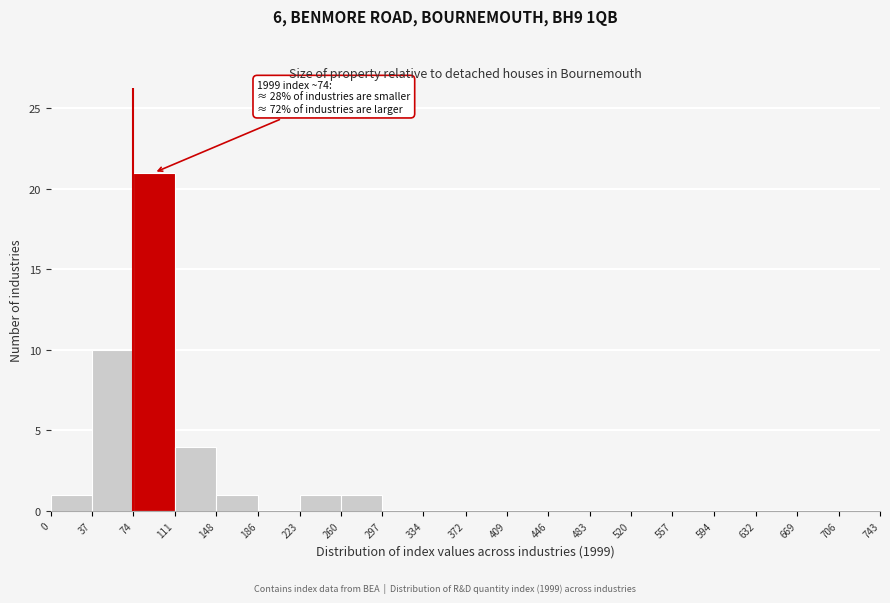

Which range on the x-axis has the tallest bar?

74 to 111